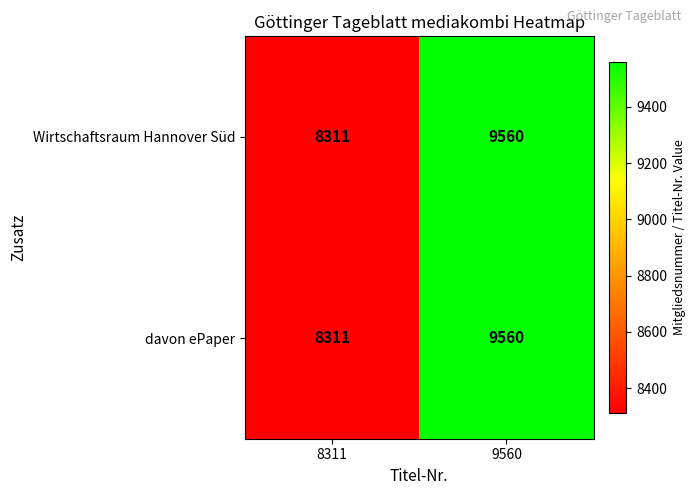

Reading left to right, list all the values displayed in this chart.

Wirtschaftsraum Hannover Süd: 8311	9560
davon ePaper: 8311	9560